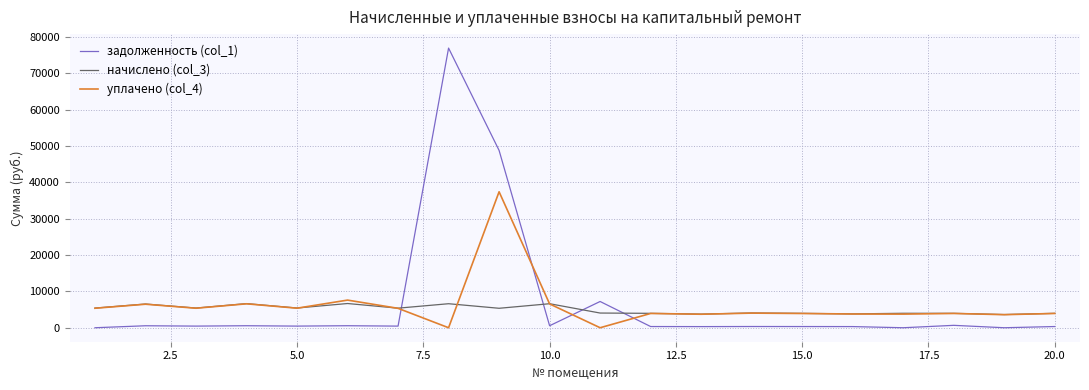

After their last crossing, which series has the higher values: задолженность (col_1) or начислено (col_3)?

начислено (col_3)